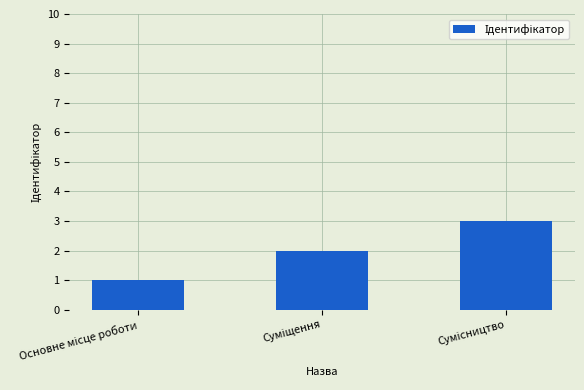

What is the maximum value shown in the chart?

3